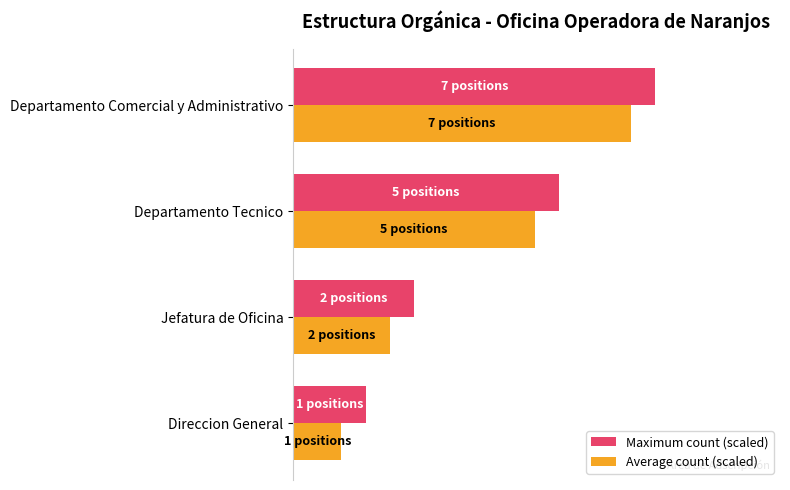

What are all the series names shown in the legend?

Maximum count (scaled), Average count (scaled)